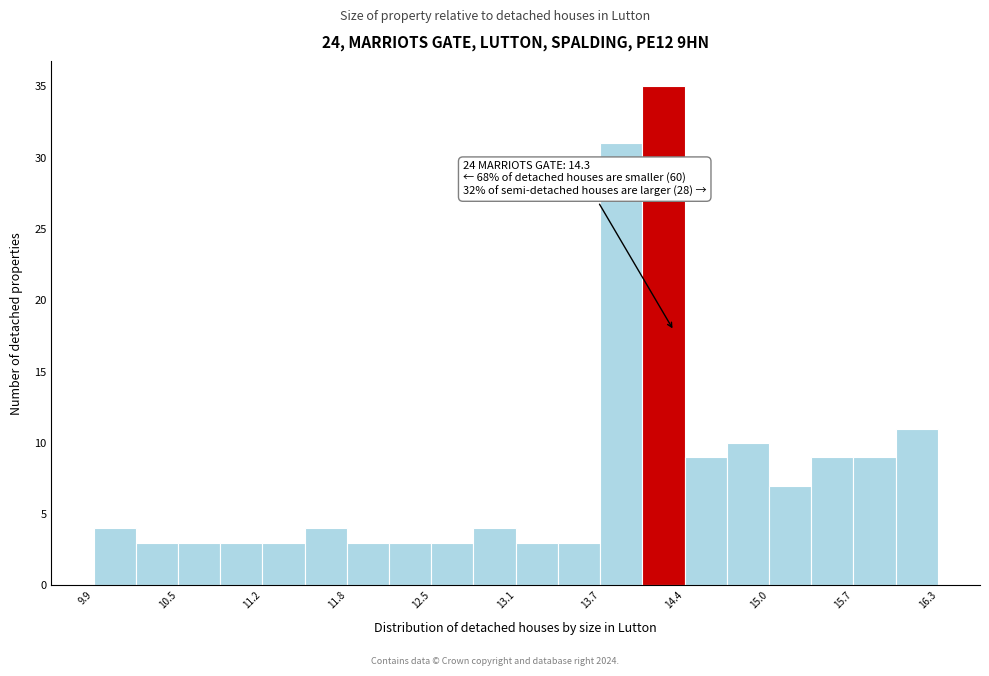

Around what value on the x-axis is the tallest bar? Give the approximate position of its centre, as read against the axis.

14.2